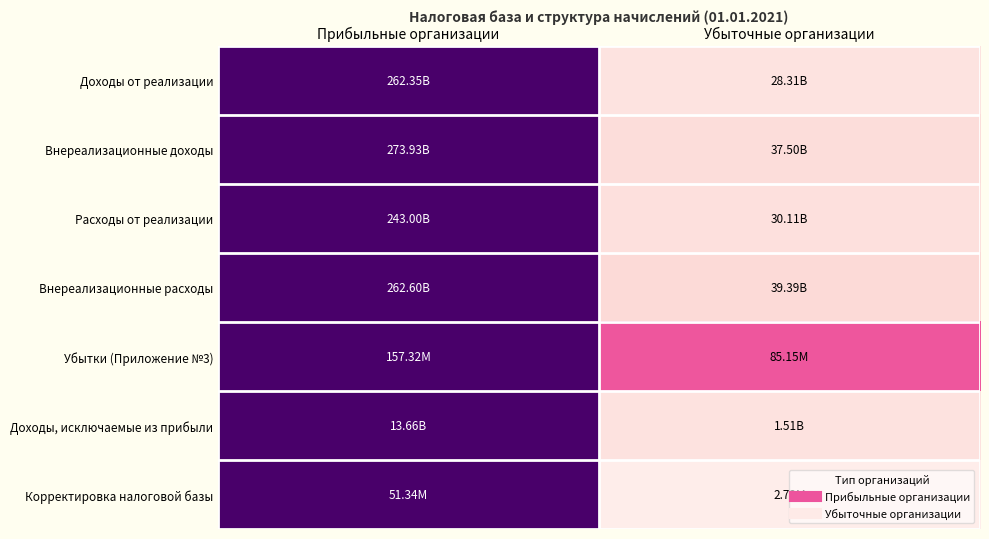

At which category does the chart reach its minimum across all series?

Убыточные организации